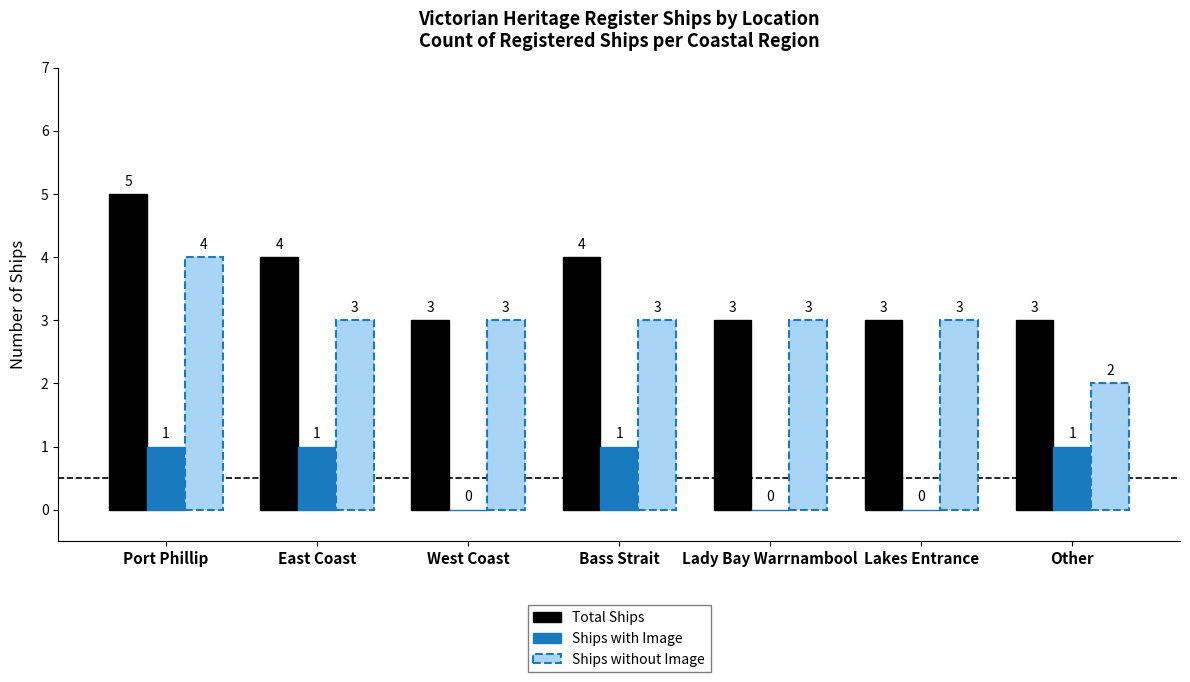

What is the average value of the Total Ships series?

4